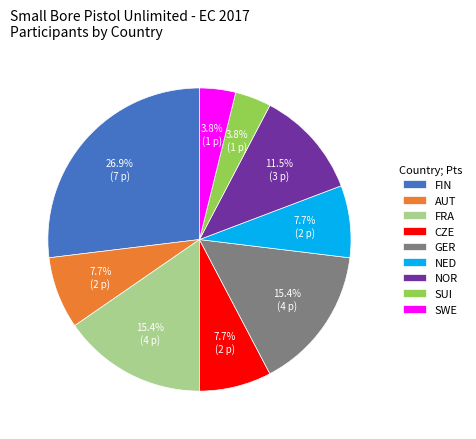

Which slice is the largest?

FIN